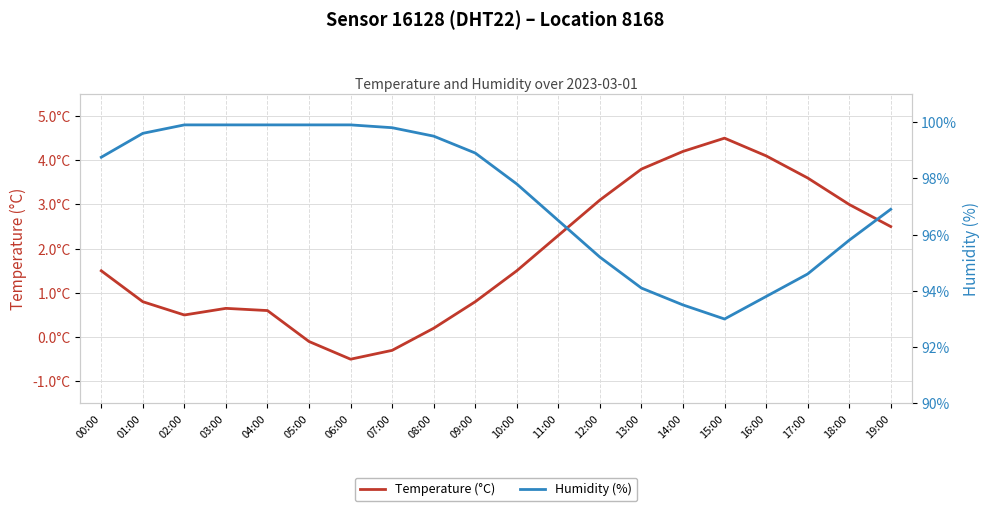

Which series has the largest range (max minus min)?

Humidity (%)